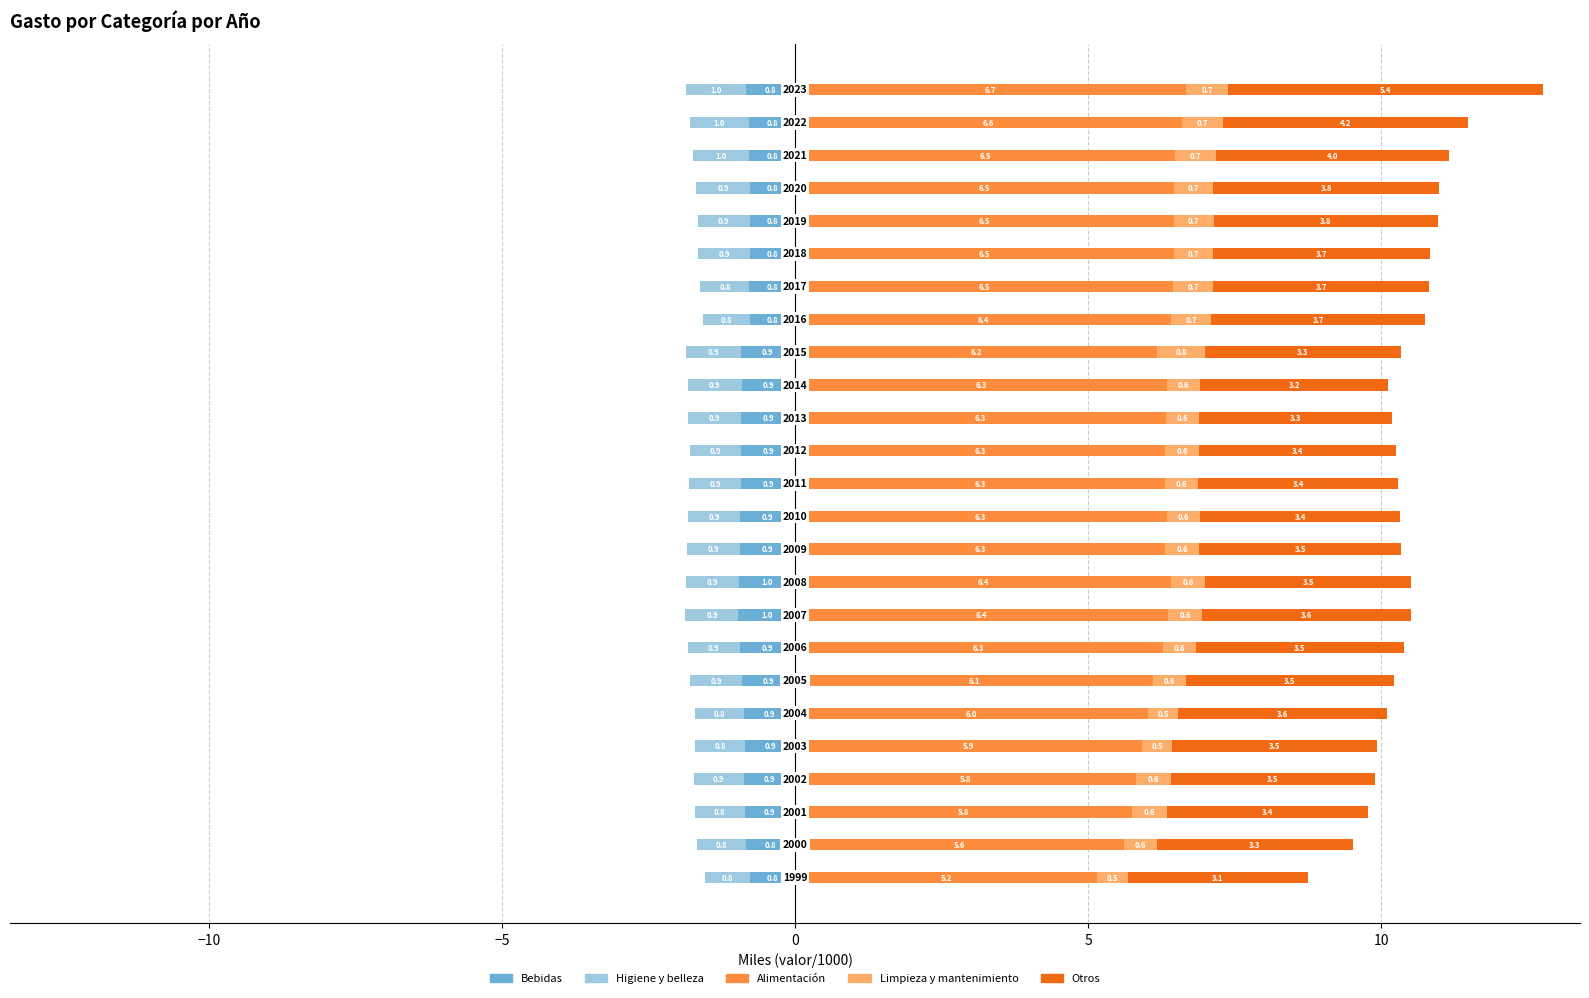

Reading right to left, what are all the values shown in this chart?

Bebidas: -0.8	-0.8	-0.8	-0.8	-0.8	-0.8	-0.8	-0.8	-0.9	-0.9	-0.9	-0.9	-0.9	-0.9	-0.9	-1.0	-1.0	-0.9	-0.9	-0.9	-0.9	-0.9	-0.9	-0.8	-0.8
Higiene y belleza: -1.0	-1.0	-1.0	-0.9	-0.9	-0.9	-0.8	-0.8	-0.9	-0.9	-0.9	-0.9	-0.9	-0.9	-0.9	-0.9	-0.9	-0.9	-0.9	-0.8	-0.8	-0.9	-0.8	-0.8	-0.8
Alimentación: 6.7	6.6	6.5	6.5	6.5	6.5	6.5	6.4	6.2	6.3	6.3	6.3	6.3	6.3	6.3	6.4	6.4	6.3	6.1	6.0	5.9	5.8	5.8	5.6	5.2
Limpieza y mantenimiento: 0.7	0.7	0.7	0.7	0.7	0.7	0.7	0.7	0.8	0.6	0.6	0.6	0.6	0.6	0.6	0.6	0.6	0.6	0.6	0.5	0.5	0.6	0.6	0.6	0.5
Otros: 5.4	4.2	4.0	3.8	3.8	3.7	3.7	3.7	3.3	3.2	3.3	3.4	3.4	3.4	3.5	3.5	3.6	3.5	3.5	3.6	3.5	3.5	3.4	3.3	3.1